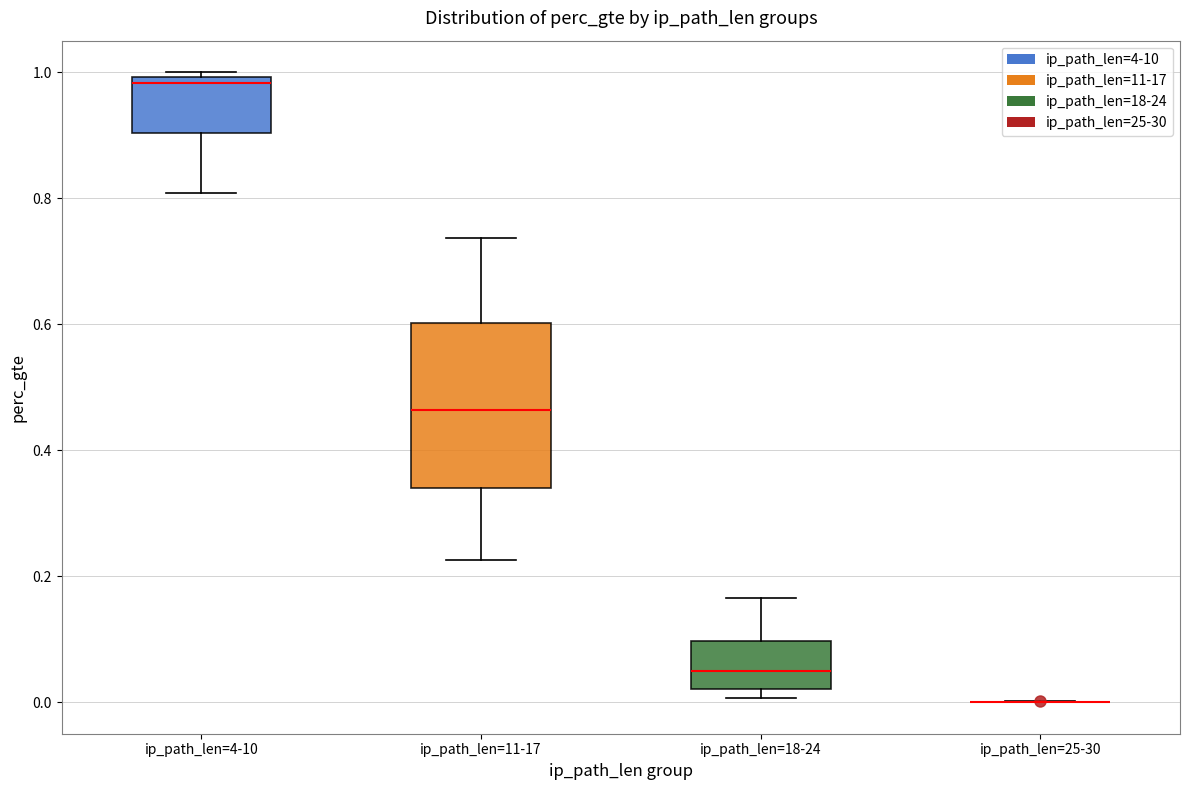

Reading left to right, read every box against the y-axis: the position of its median line, the range the box covers, and the ends of its whiskers. The values are not printed on the chart, so give them approximately, as read against the axis.

ip_path_len=4-10: median 0.98, box 0.90 to 1.00, whiskers 0.80 to 1.00 (just above the box's upper edge)
ip_path_len=11-17: median 0.46, box 0.34 to 0.60, whiskers 0.22 to 0.74
ip_path_len=18-24: median 0.04, box 0.02 to 0.10, whiskers 0.00 to 0.16
ip_path_len=25-30: box collapsed to a line at 0.00, whiskers 0.00 to 0.00